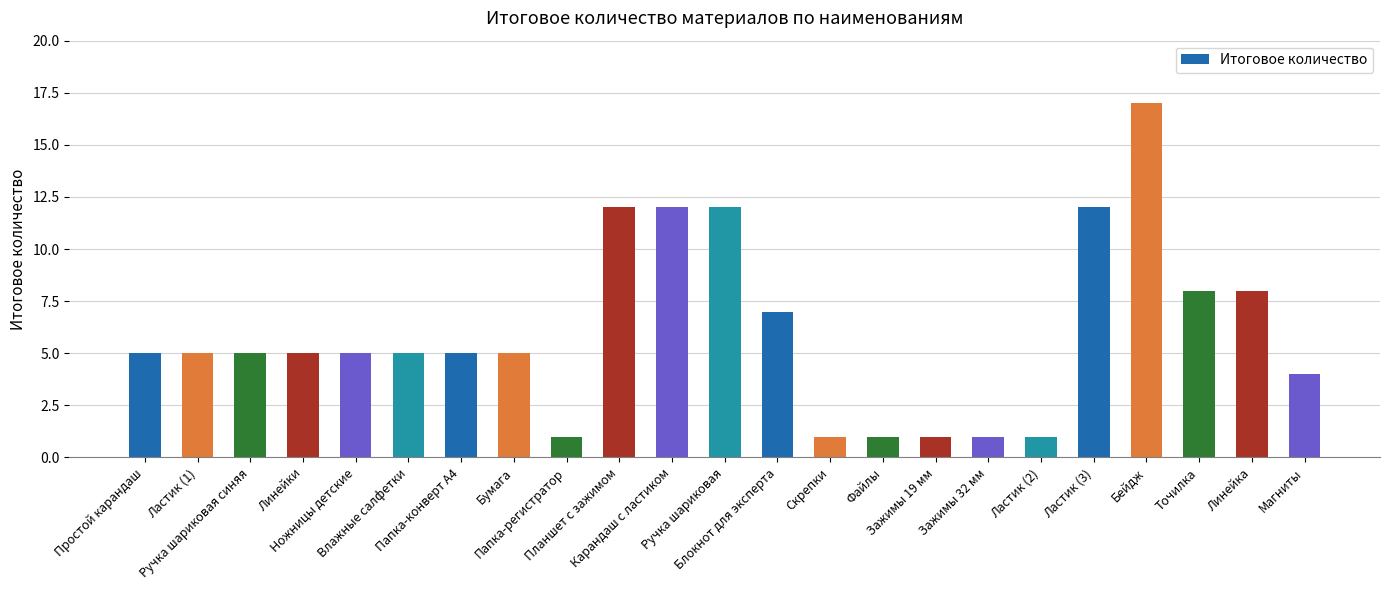

What is the label of the 21st bar from the right?

Ручка шариковая синяя